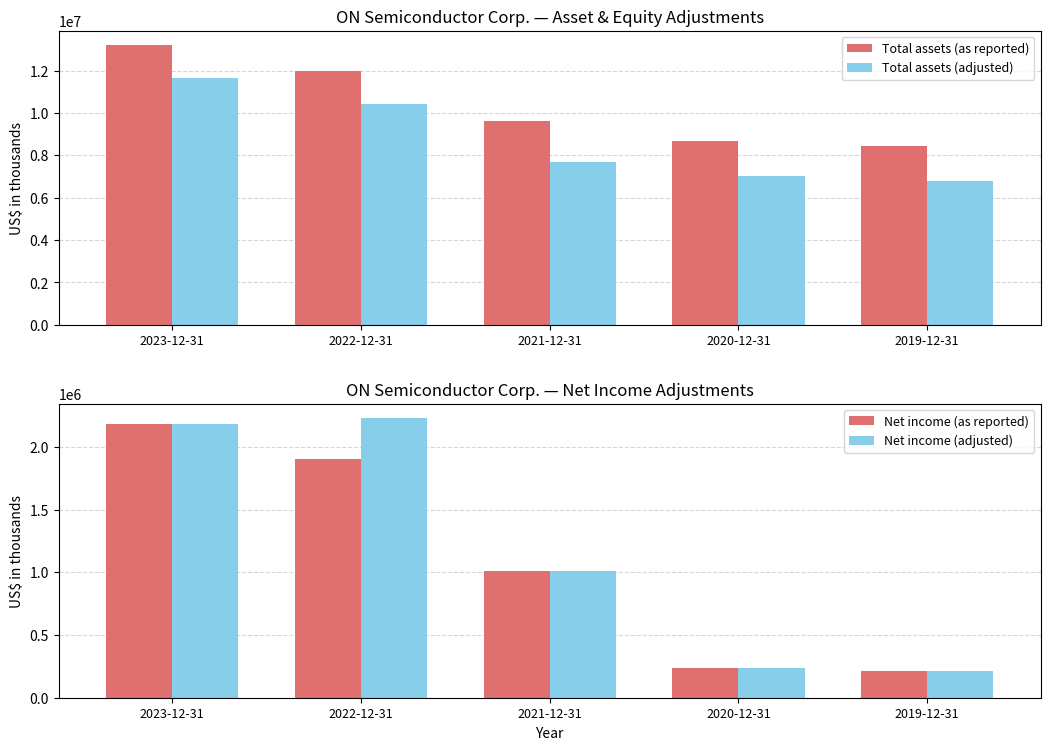

True or false: Total assets (as reported) has a value of 5520674 at 2020-12-31.

False